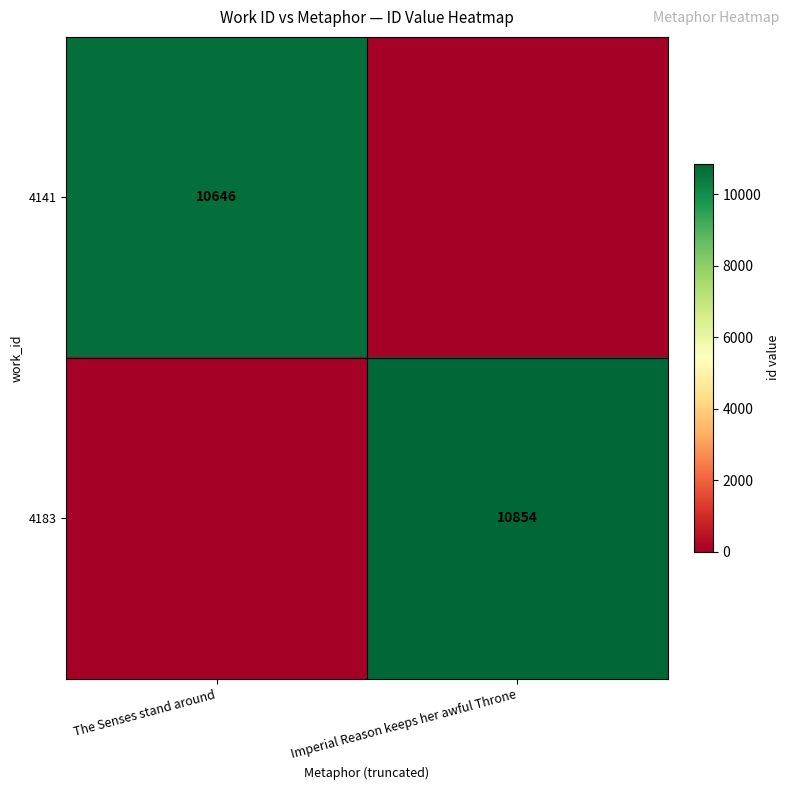

The 4183 series shows 17138 at Imperial Reason keeps her awful Throne. True or false?

False